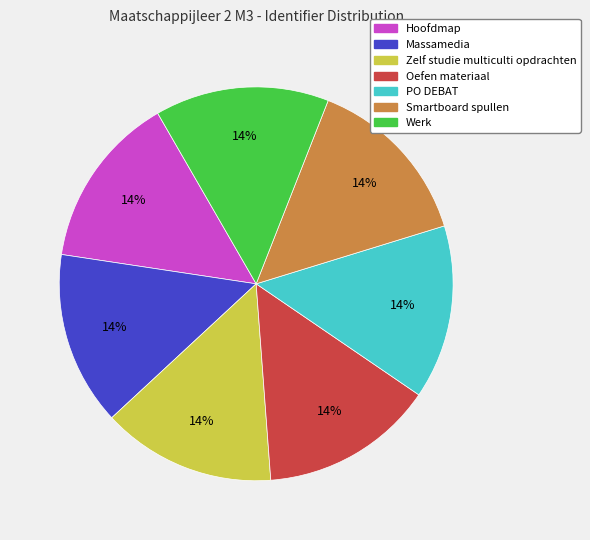

What is the ratio of the value at Oefen materiaal to the value at Smartboard spullen?

1.0